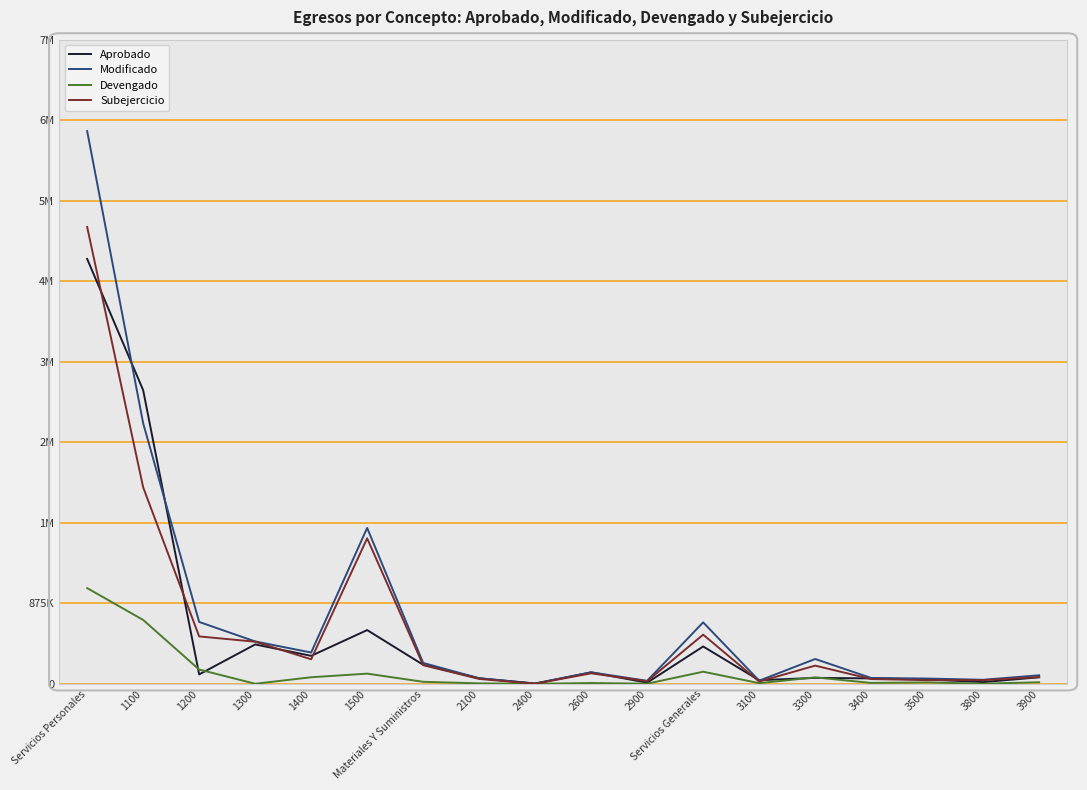

How many interior local peaks does the Subejercicio series have?

4